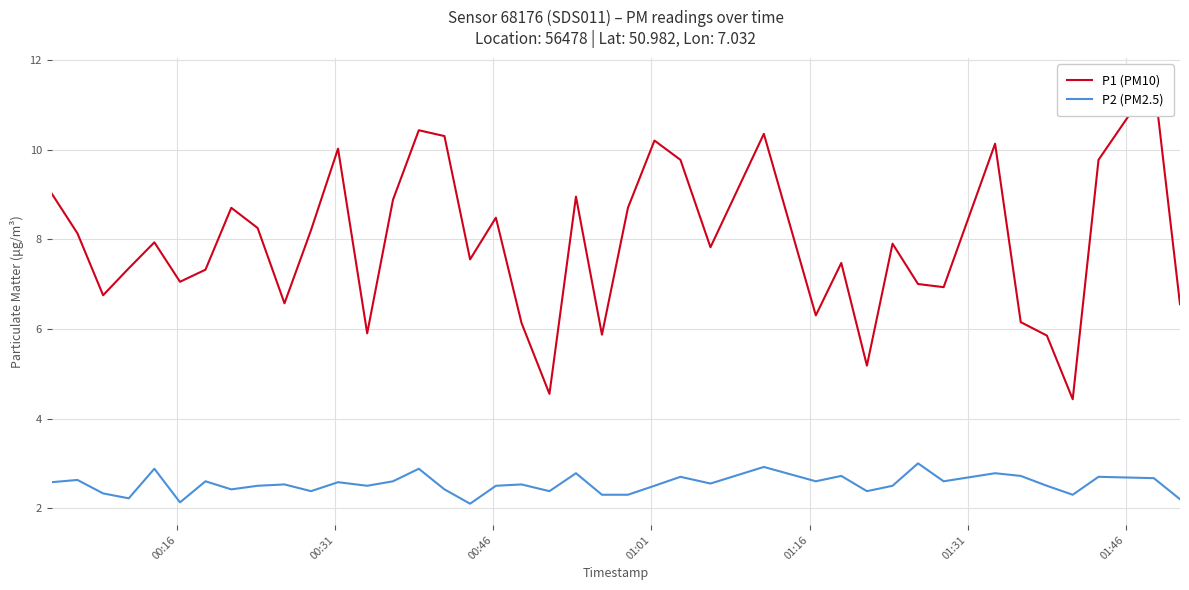

Reading left to right, extract all data points from this chart.

P1 (PM10): 9.0	8.1	6.8	7.3	7.9	7.0	7.3	8.7	8.2	6.6	8.2	10.0	5.9	8.9	10.4	10.3	7.5	8.5	6.1	4.5	8.9	5.9	8.7	10.2	9.8	7.8	10.3	6.3	7.5	5.2	7.9	7.0	6.9	10.1	6.2	5.8	4.4	9.8	11.6	6.5
P2 (PM2.5): 2.6	2.6	2.3	2.2	2.9	2.1	2.6	2.4	2.5	2.5	2.4	2.6	2.5	2.6	2.9	2.4	2.1	2.5	2.5	2.4	2.8	2.3	2.3	2.5	2.7	2.5	2.9	2.6	2.7	2.4	2.5	3.0	2.6	2.8	2.7	2.5	2.3	2.7	2.7	2.2